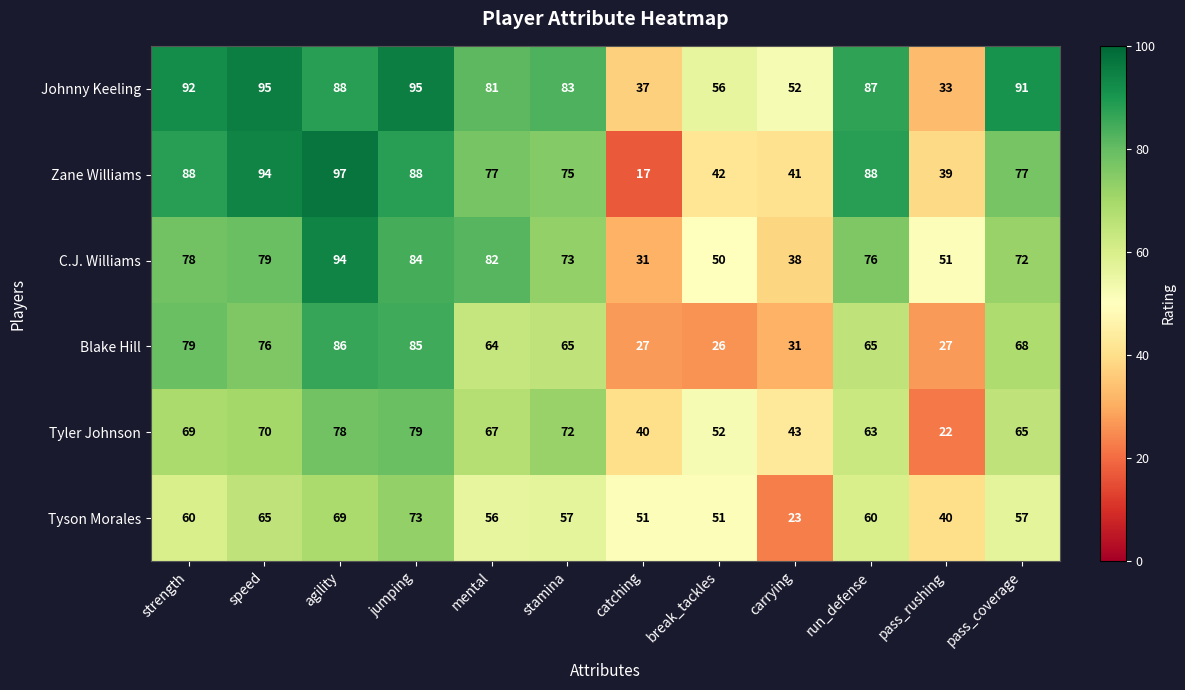

What is the minimum value shown in the chart?

17